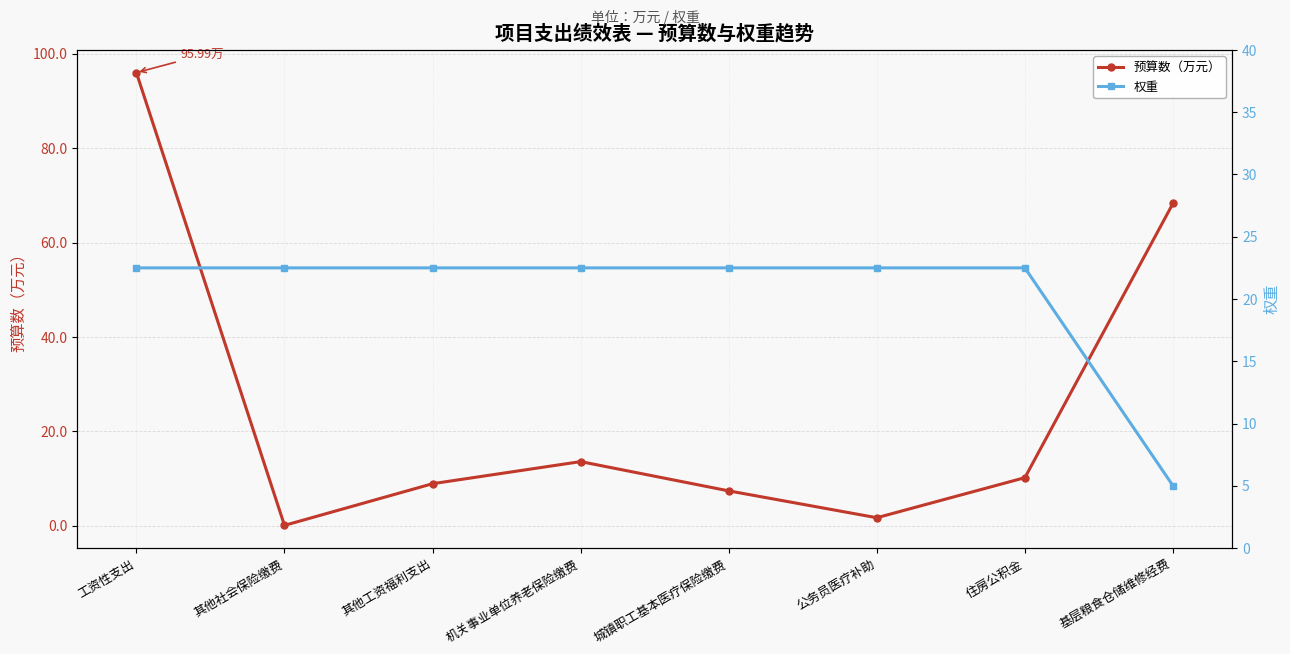

What is the difference between the 预算数（万元） values at 机关事业单位养老保险缴费 and 住房公积金?

3.4